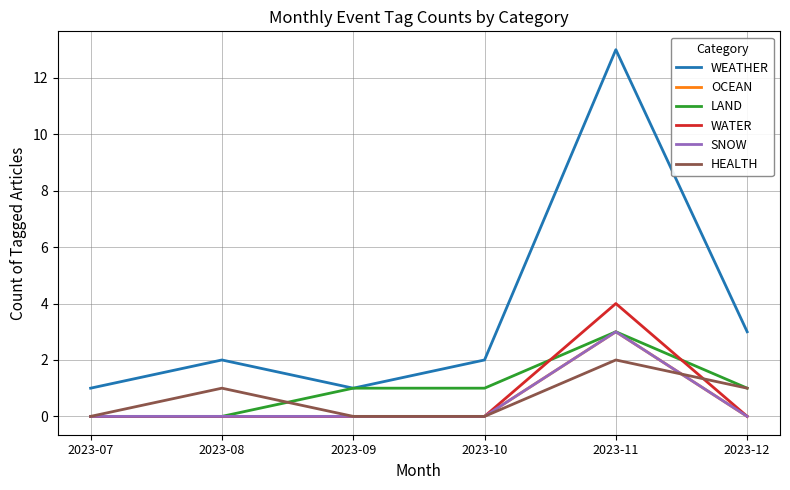

True or false: WATER and OCEAN cross at least once.

False